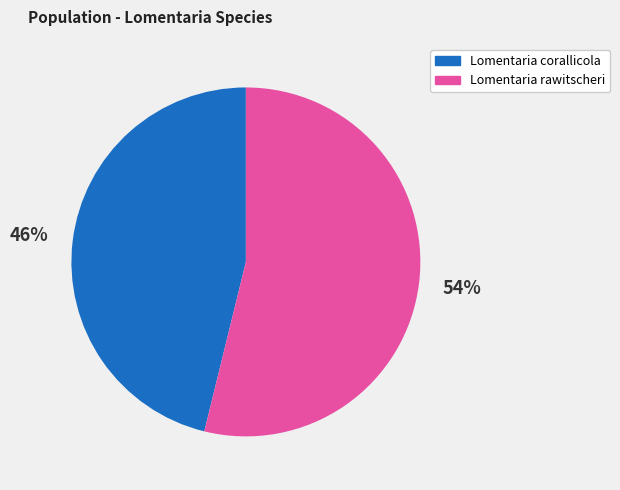

To the nearest percent, what is the difference between the Lomentaria corallicola and Lomentaria rawitscheri slice percentages?

8%